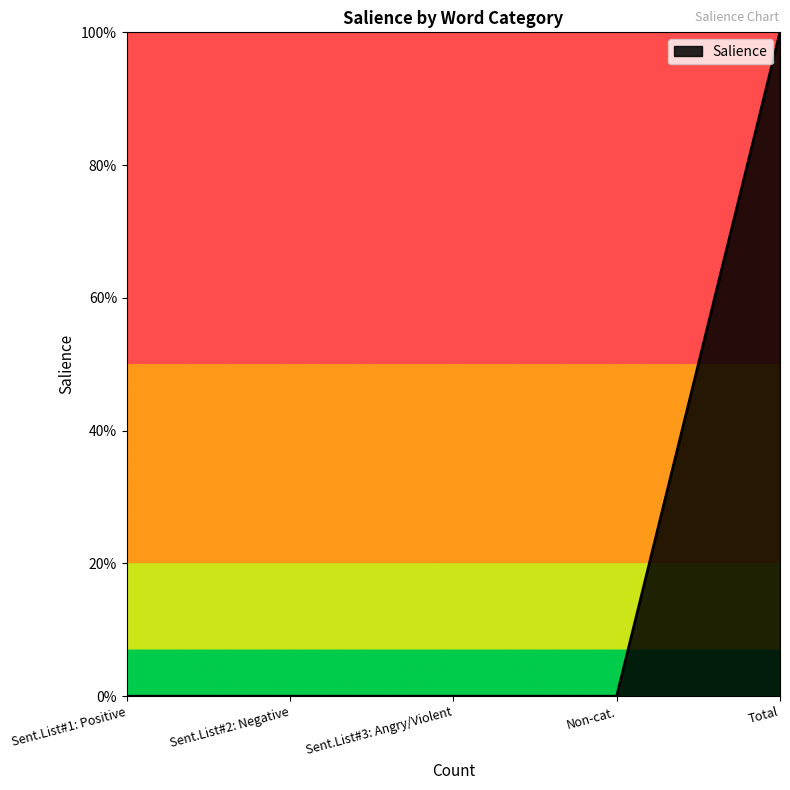

Rank the categories by value from highest to lowest.

Total, Sent.List#1: Positive, Sent.List#2: Negative, Sent.List#3: Angry/Violent, Non-cat.